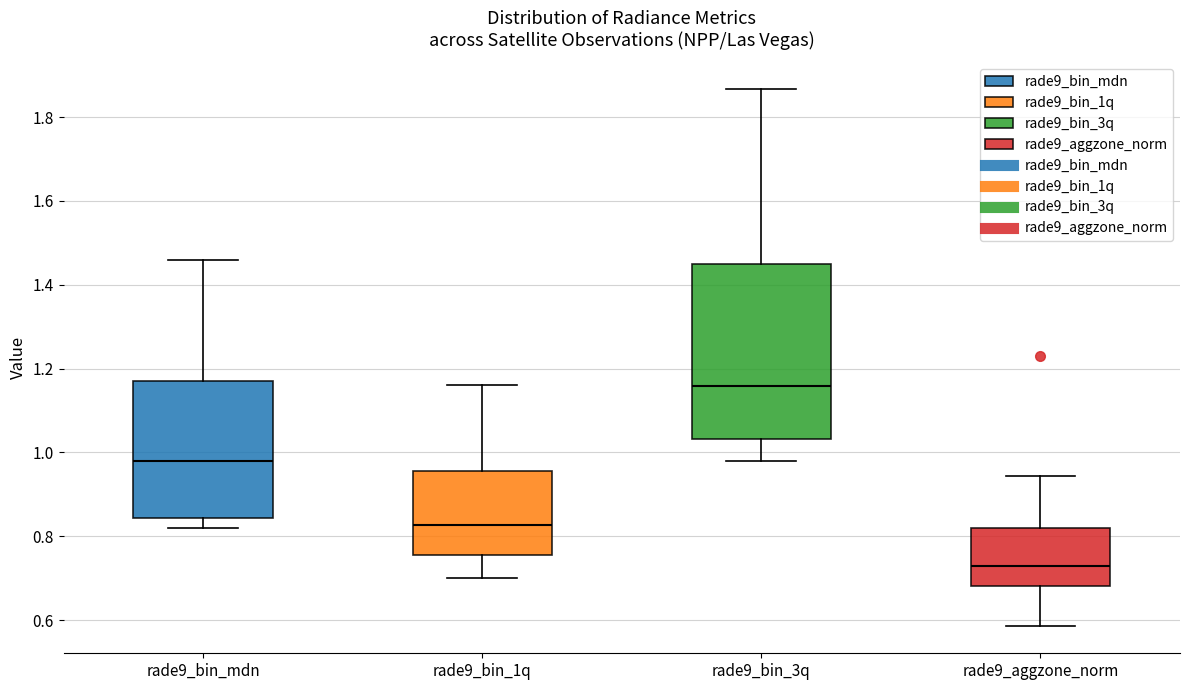

Reading left to right, transcribe this box plot: for each box, give where its median line is, the range the box spans, and where its two whiskers end, as read against the y-axis. The values are not printed on the chart, so give them approximately, as read against the axis.

rade9_bin_mdn: median 0.98, box 0.84 to 1.16, whiskers 0.82 to 1.46
rade9_bin_1q: median 0.82, box 0.76 to 0.96, whiskers 0.70 to 1.16
rade9_bin_3q: median 1.16, box 1.04 to 1.44, whiskers 0.98 to 1.86
rade9_aggzone_norm: median 0.72, box 0.68 to 0.82, whiskers 0.58 to 0.94